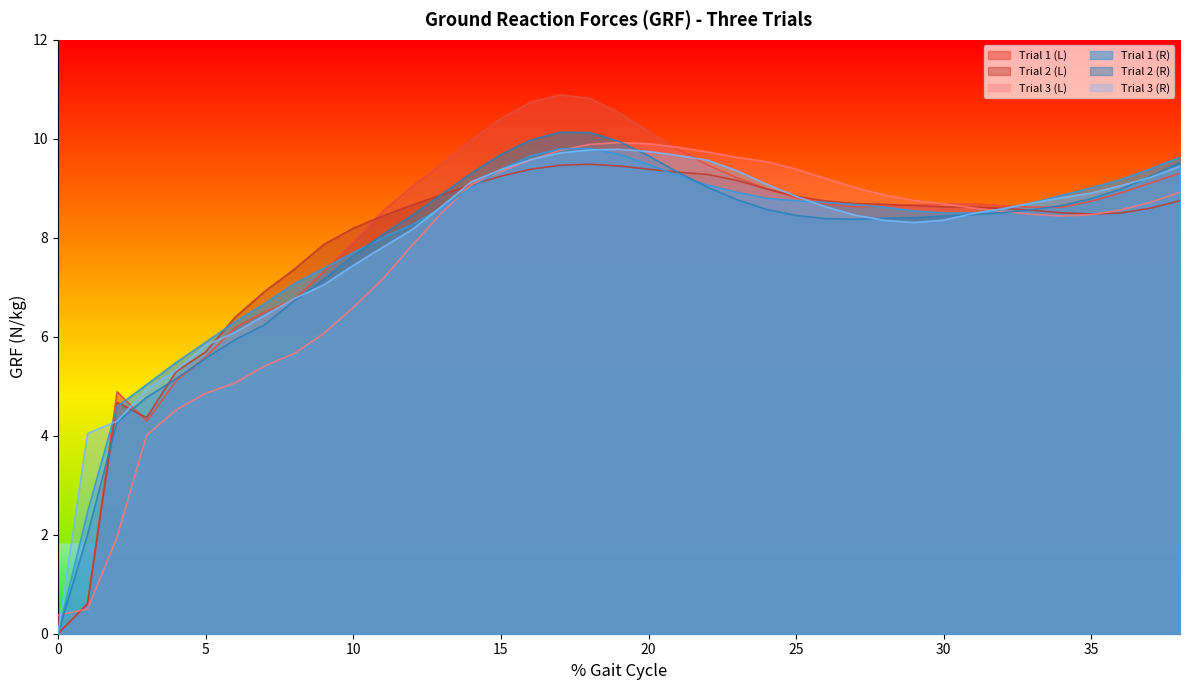

Is the value of Trial 1 (R) at 1 greater than the value of Trial 3 (L) at 1?

Yes